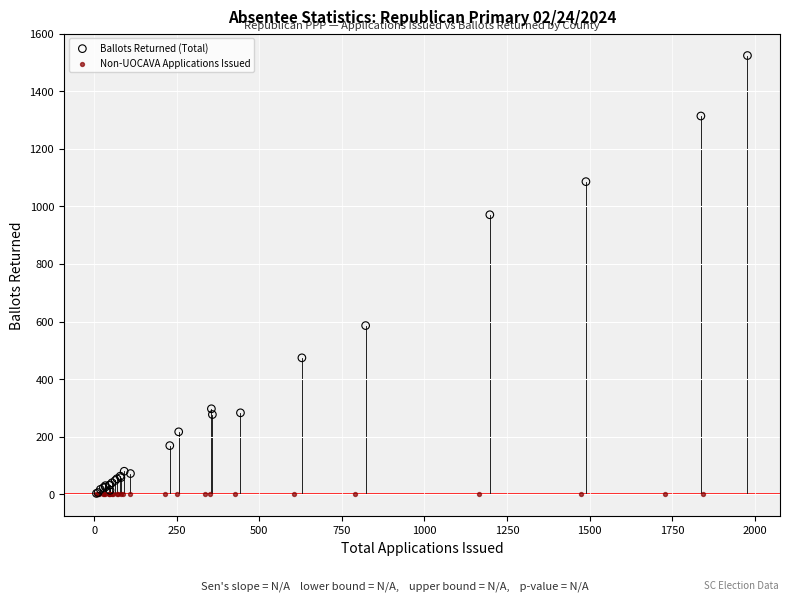

Which series reaches the maximum Y coordinate?

Ballots Returned (Total)